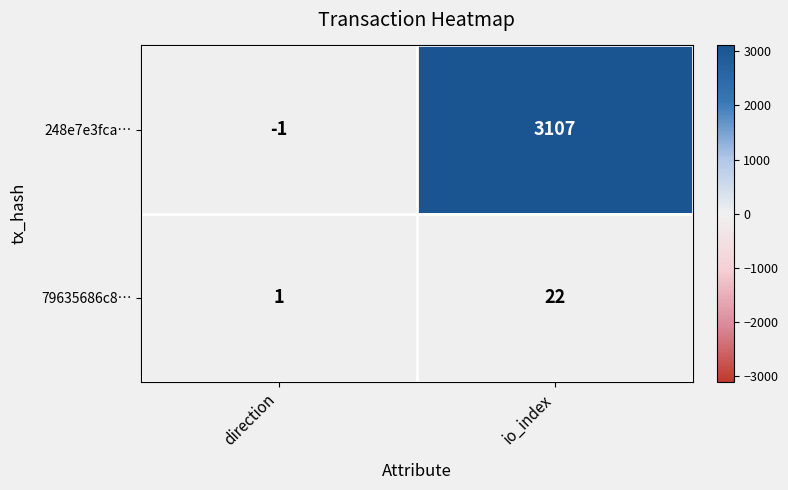

What is the spread (max minus min) of values at direction?

2